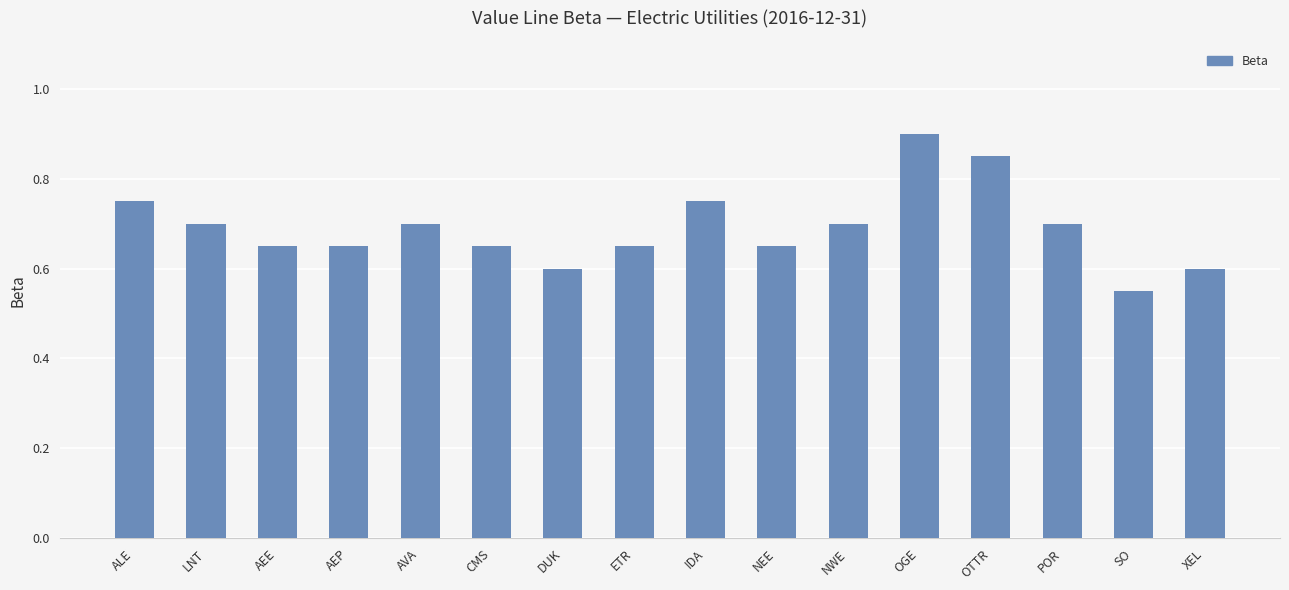

What position from the left is NWE?

11